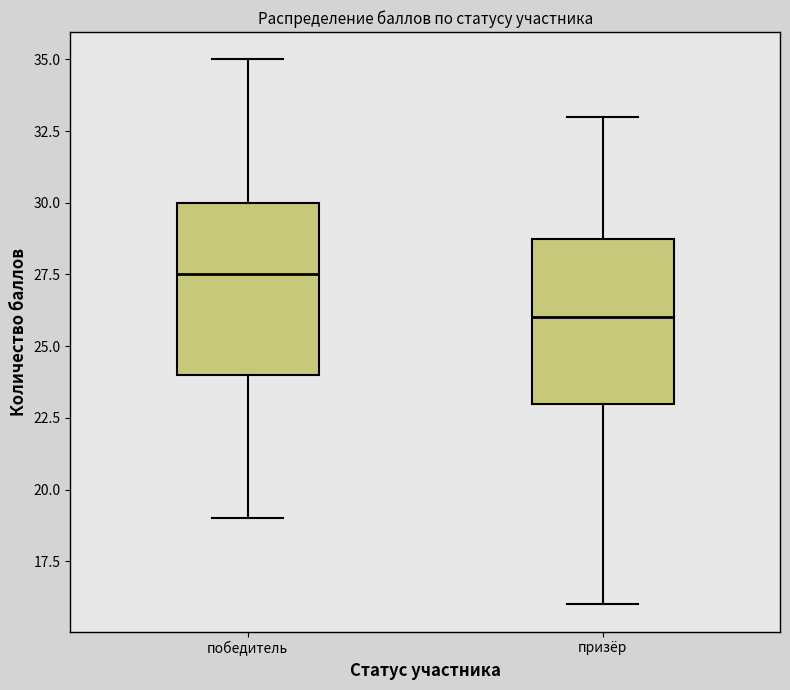

Where does the upper whisker of the box for призёр end on the y-axis? The values are not printed on the chart, so give them approximately, as read against the axis.

33.0